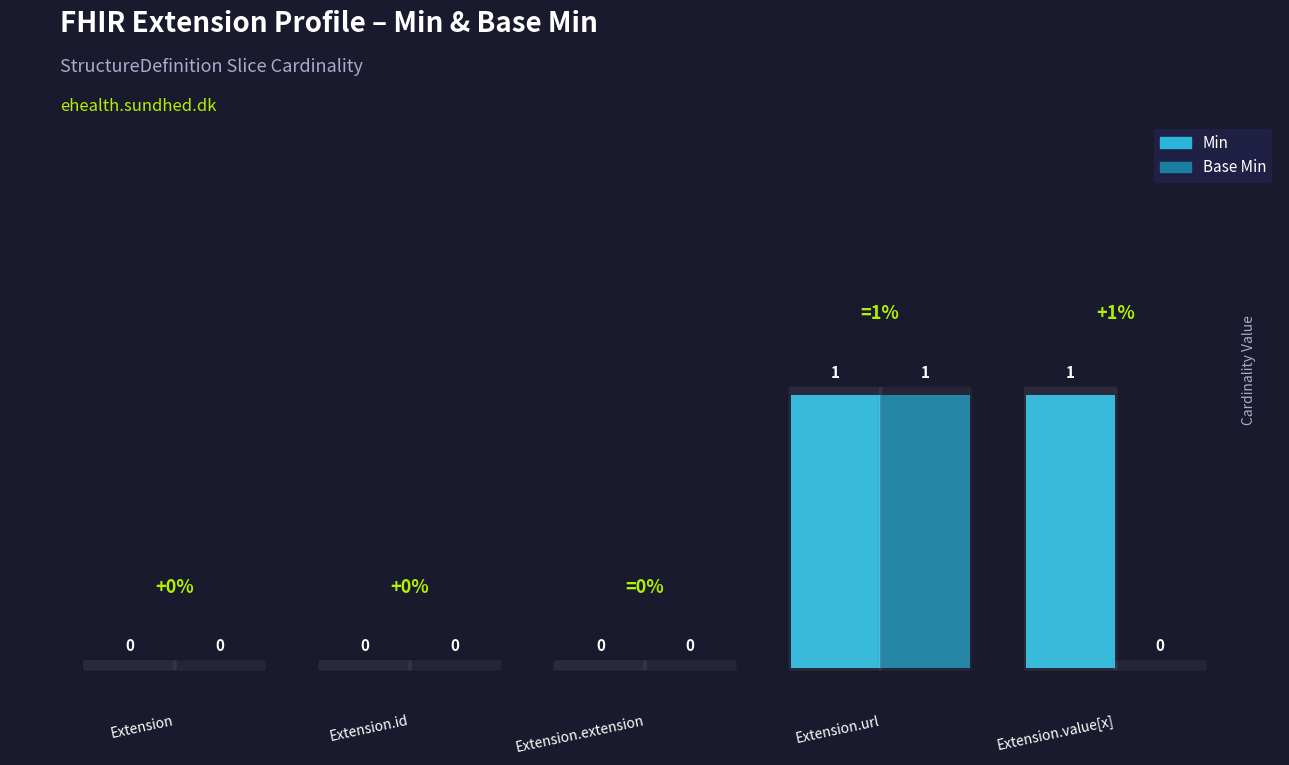

Reading left to right, extract all data points from this chart.

Min: Extension=0	Extension.id=0	Extension.extension=0	Extension.url=1	Extension.value[x]=1
Base Min: Extension=0	Extension.id=0	Extension.extension=0	Extension.url=1	Extension.value[x]=0